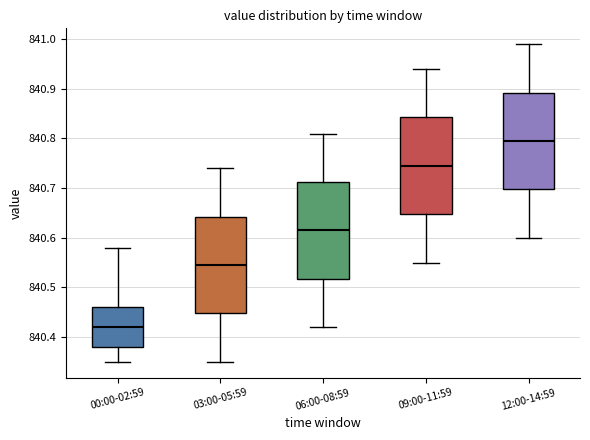

Reading left to right, transcribe this box plot: for each box, give where its median line is, the range the box spans, and where its two whiskers end, as read against the y-axis. The values are not printed on the chart, so give them approximately, as read against the axis.

00:00-02:59: median 840.42, box 840.38 to 840.46, whiskers 840.35 to 840.58
03:00-05:59: median 840.55, box 840.45 to 840.64, whiskers 840.35 to 840.74
06:00-08:59: median 840.62, box 840.52 to 840.71, whiskers 840.42 to 840.81
09:00-11:59: median 840.75, box 840.65 to 840.84, whiskers 840.55 to 840.94
12:00-14:59: median 840.80, box 840.70 to 840.89, whiskers 840.60 to 840.99